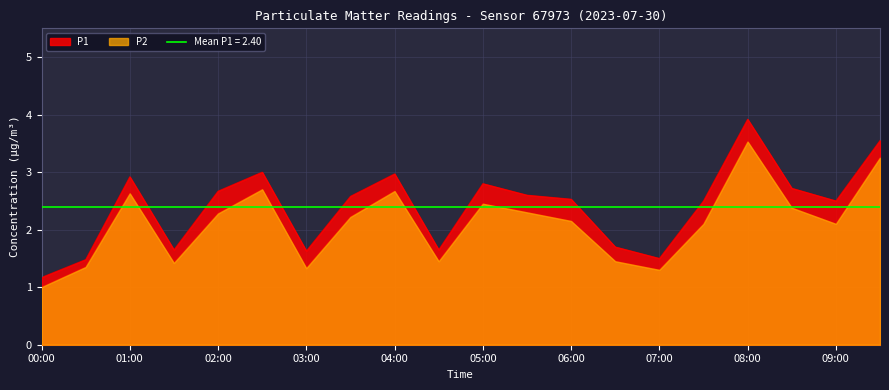

What is the difference between the second highest and second lowest values in the P1 series?

2.1